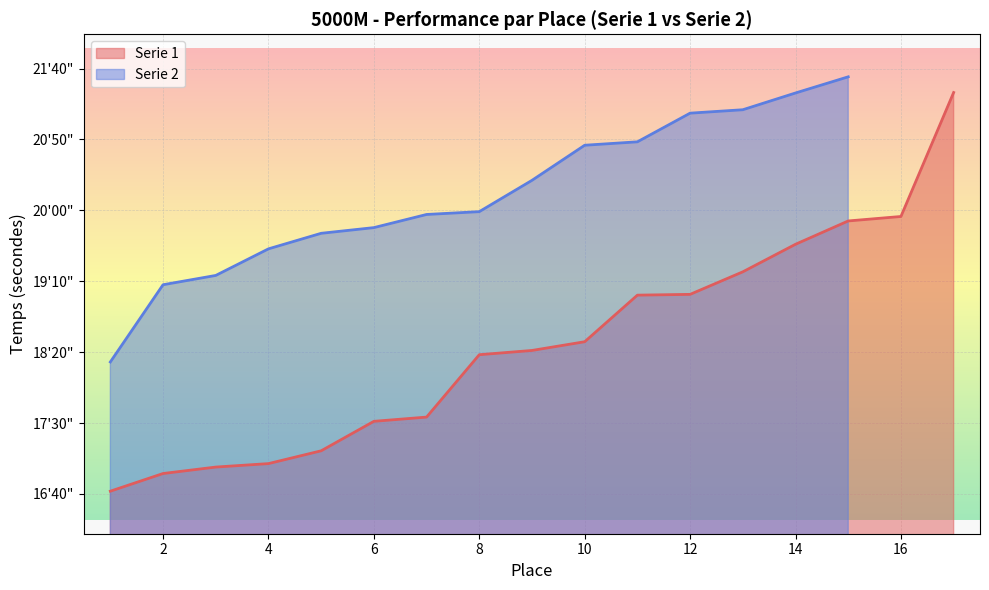

True or false: the data shows 465.6 at 4.

False